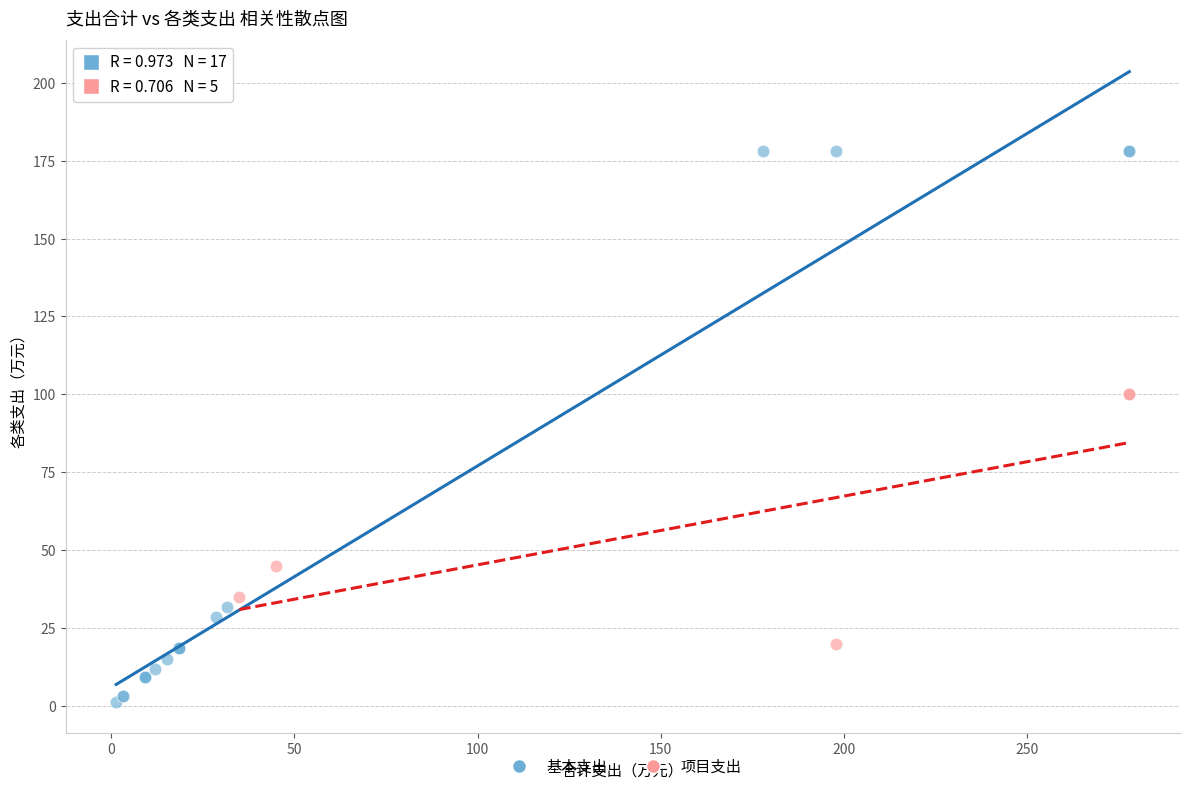

Which series reaches the maximum Y coordinate?

基本支出